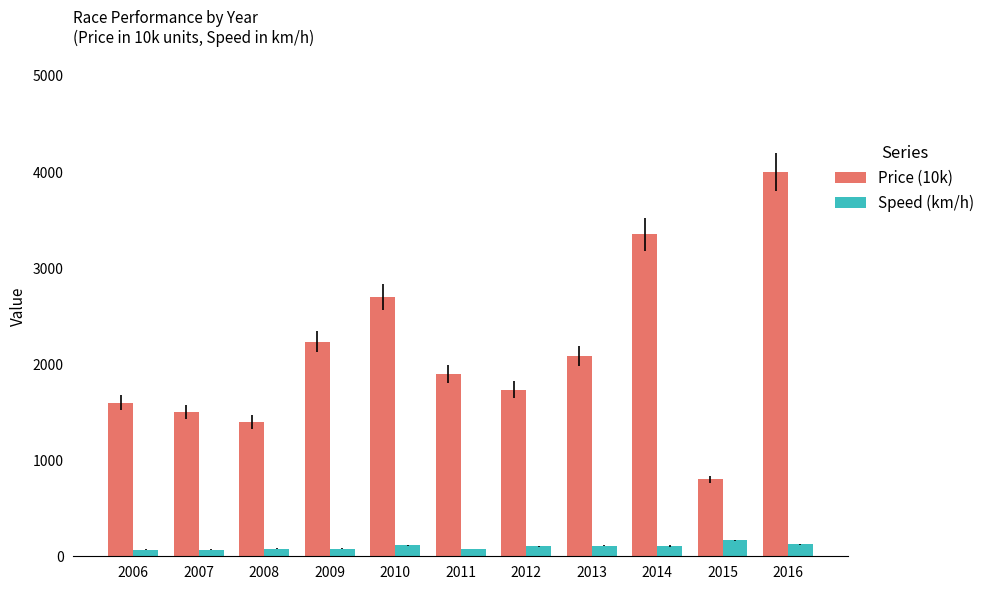

Where is Price (10k) nearest to the value 2400?

2009